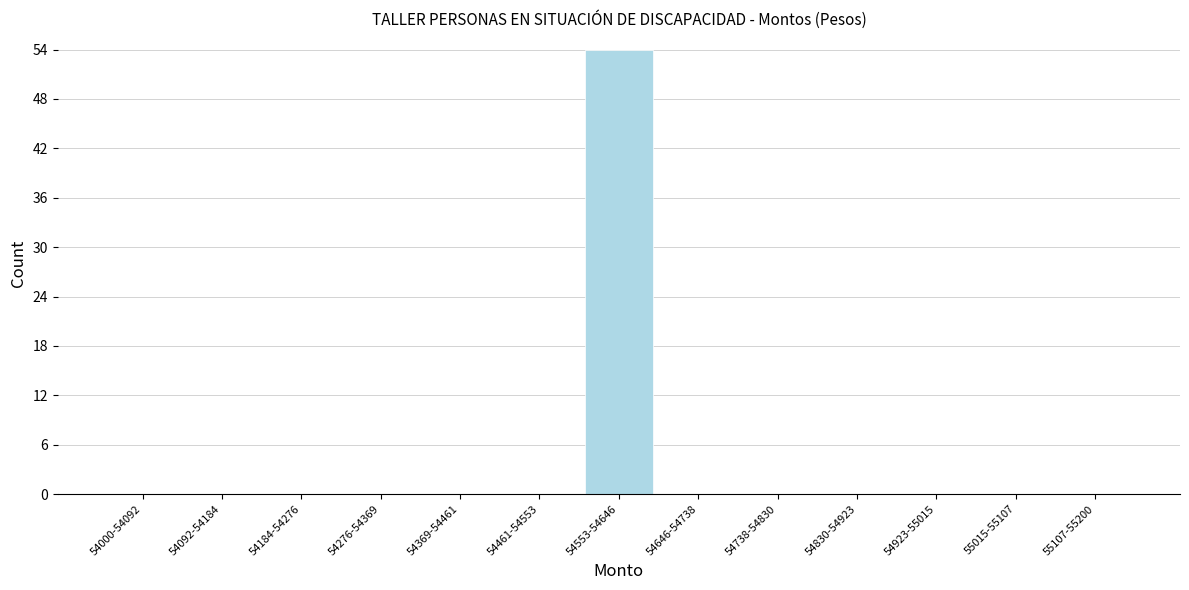

Reading left to right, what are all the values shown in this chart?

54000-54092=0	54092-54184=0	54184-54276=0	54276-54369=0	54369-54461=0	54461-54553=0	54553-54646=54	54646-54738=0	54738-54830=0	54830-54923=0	54923-55015=0	55015-55107=0	55107-55200=0